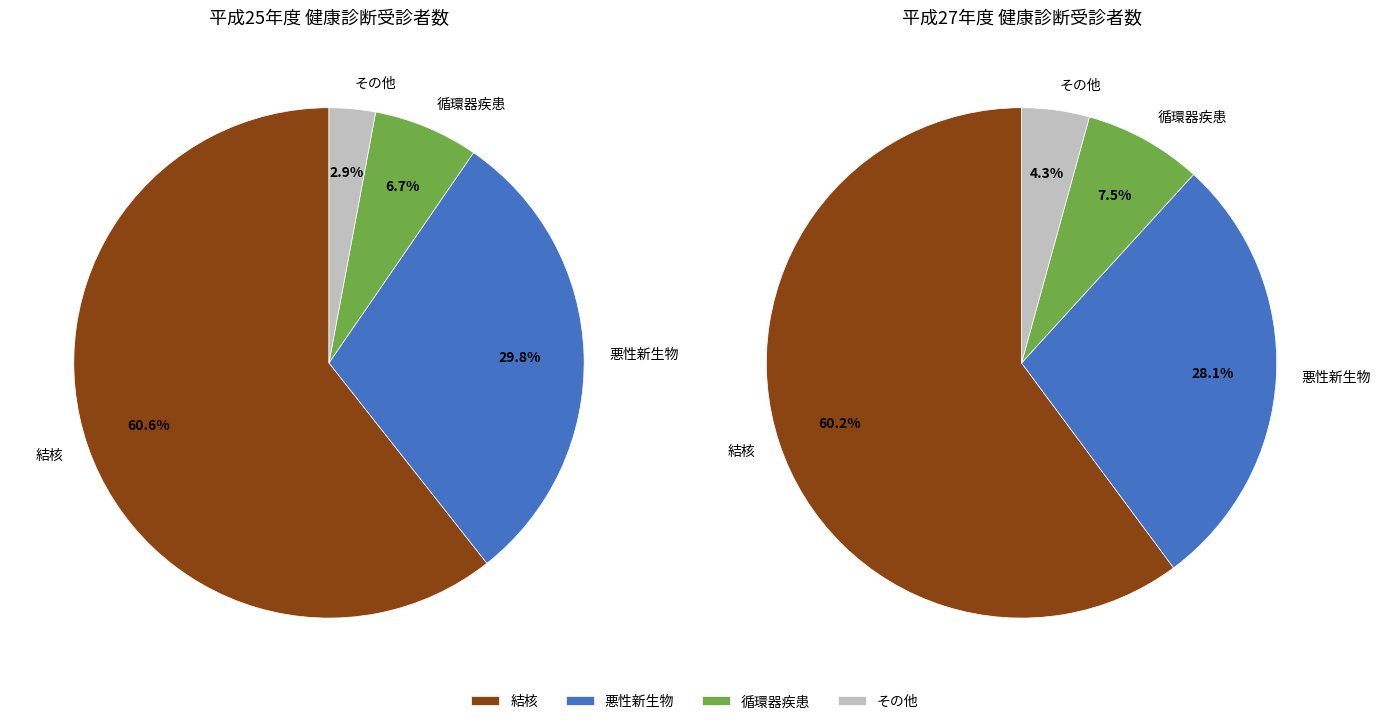

Which has a higher value, 平成25年度 or 27?

平成25年度